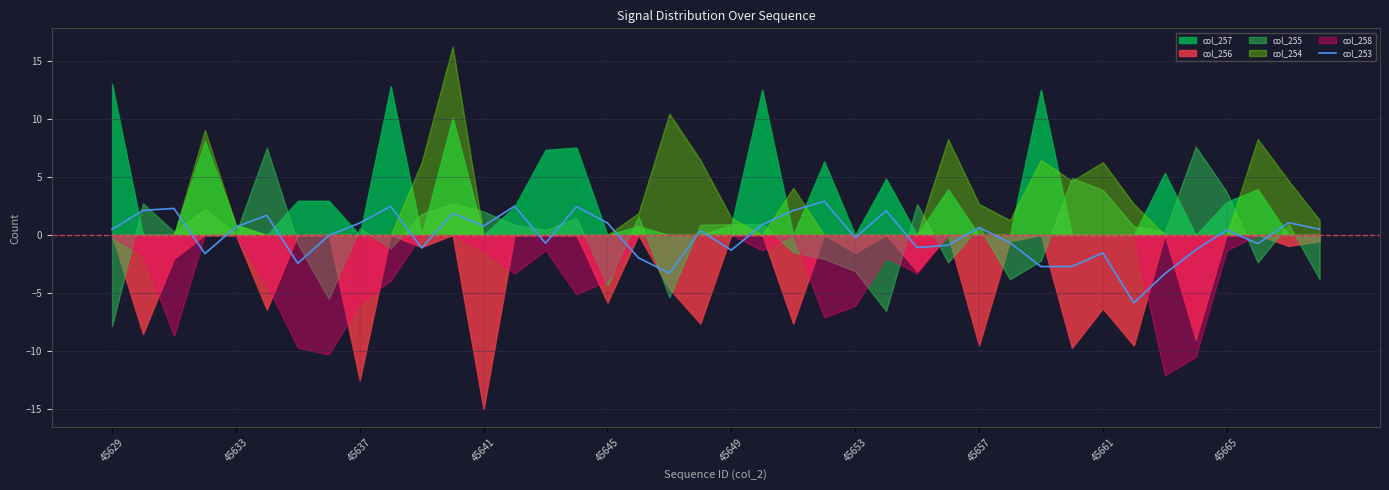

What is the sum of all values?

-3.1